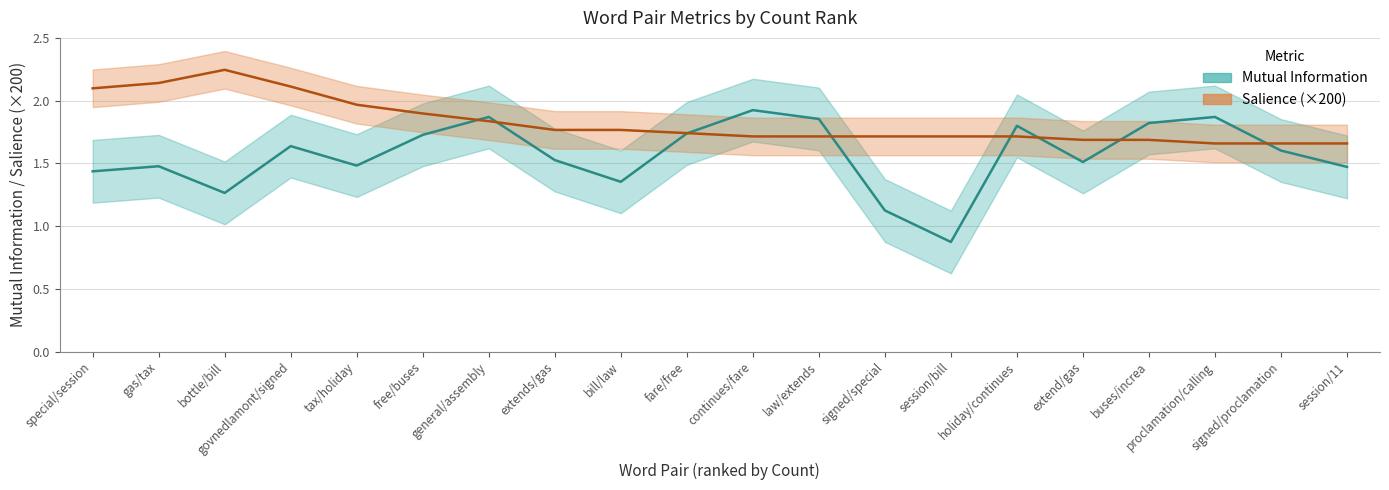

Reading left to right, what are all the values shown in this chart?

Mutual Information: 1.4	1.5	1.3	1.6	1.5	1.7	1.9	1.5	1.4	1.7	1.9	1.9	1.1	0.9	1.8	1.5	1.8	1.9	1.6	1.5
Salience (×200): 2.1	2.1	2.2	2.1	2.0	1.9	1.8	1.8	1.8	1.7	1.7	1.7	1.7	1.7	1.7	1.7	1.7	1.7	1.7	1.7